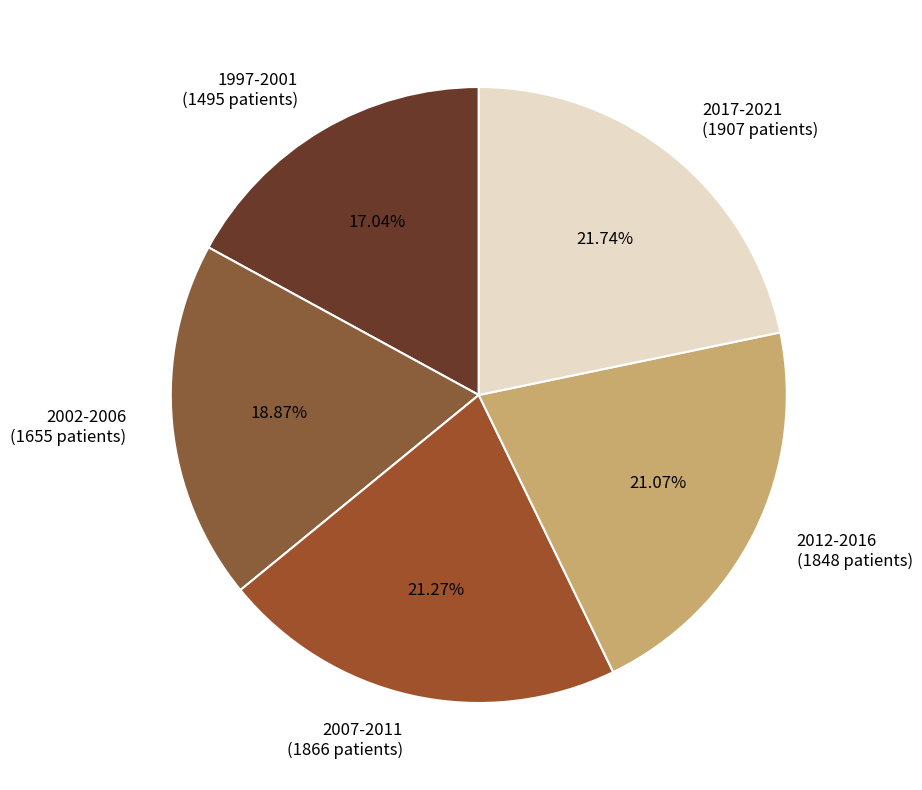

What is the smallest slice in the pie chart?

1997-2001